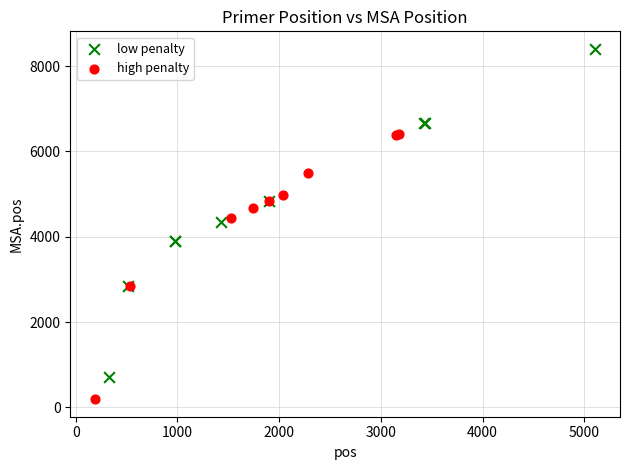

Which series has the largest Y range (max minus min)?

low penalty